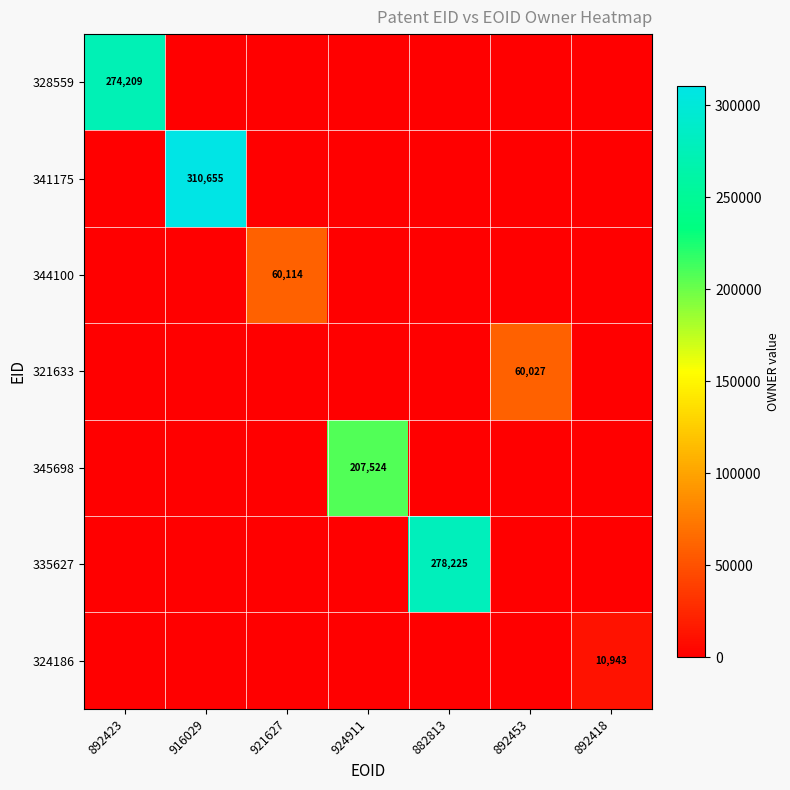

The value of 345698 at 924911 is 273865. True or false?

False